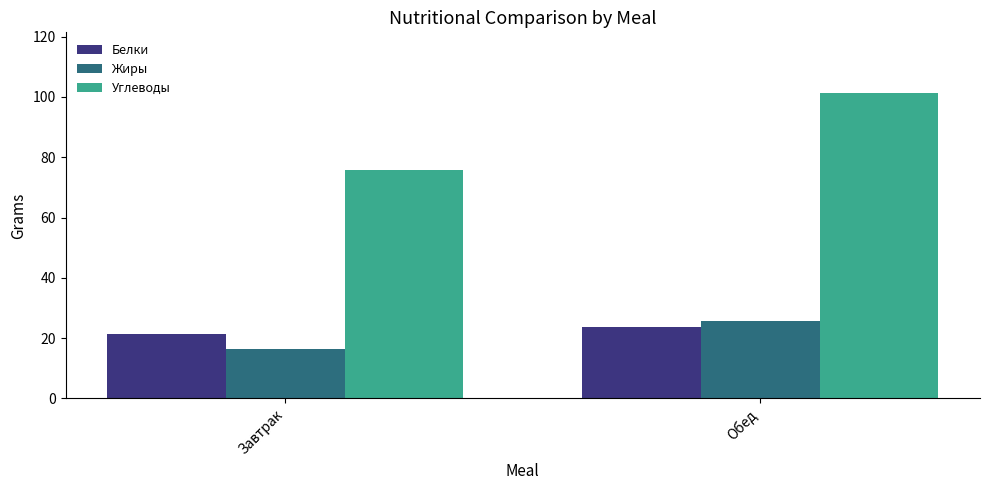

What are all the series names shown in the legend?

Белки, Жиры, Углеводы